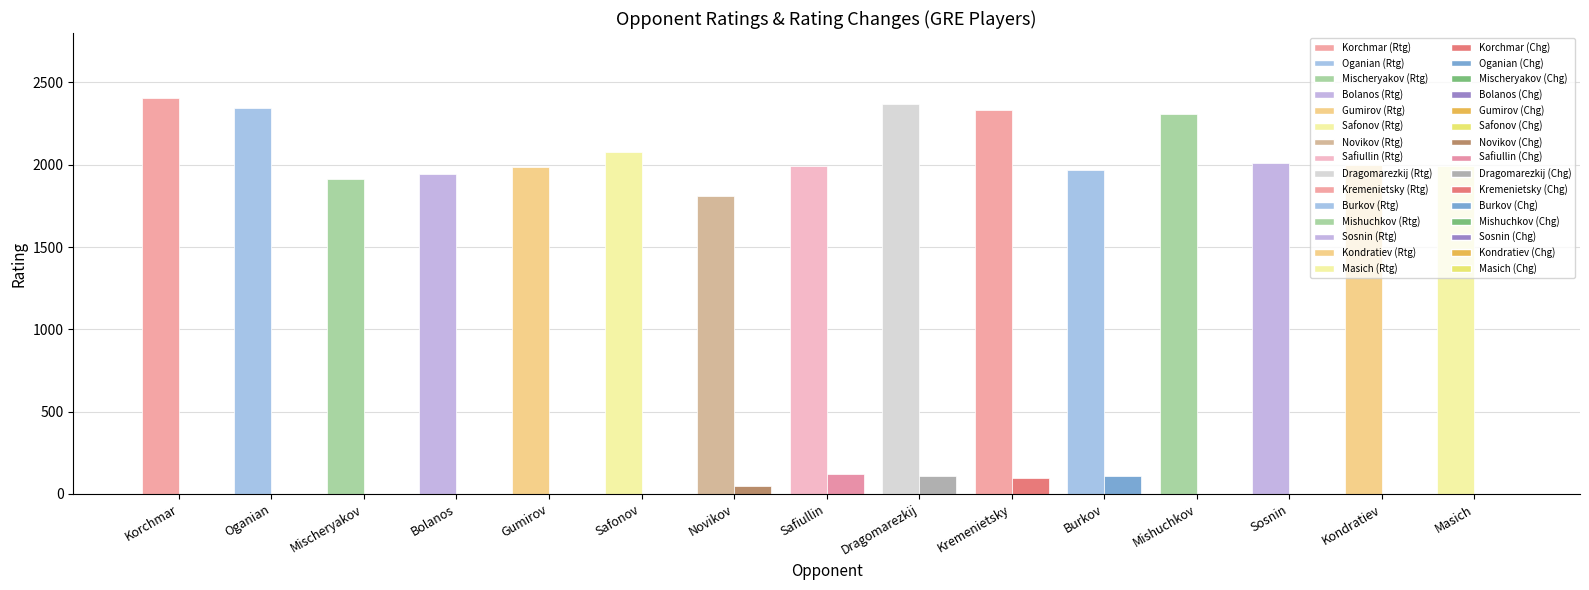

What is the total value across all series at Mishuchkov?

2311